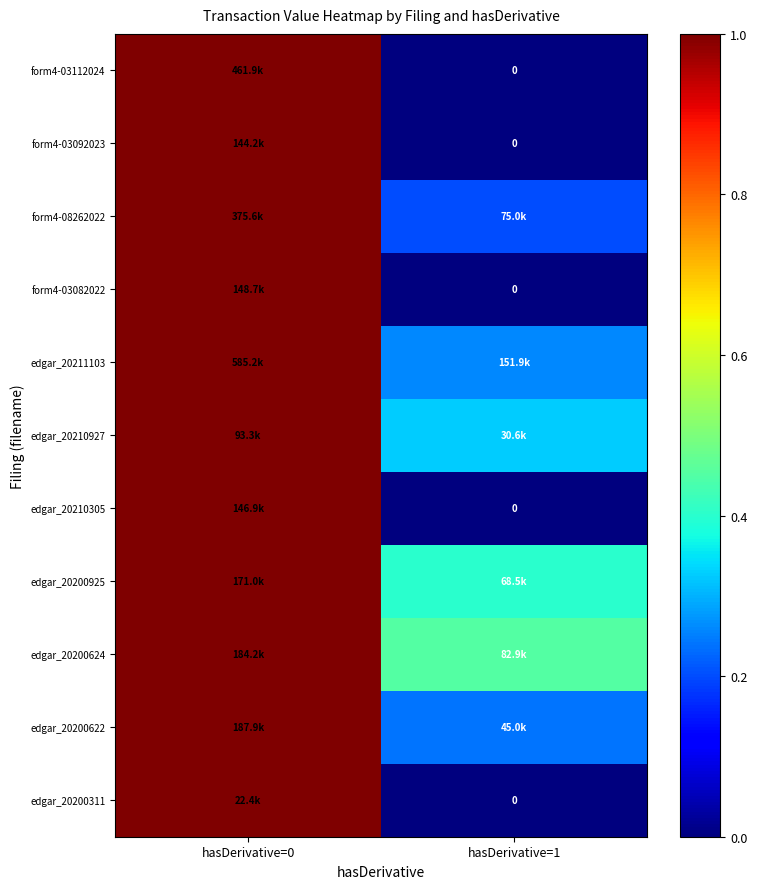

Which label corresponds to the smallest value in the chart?

hasDerivative=1